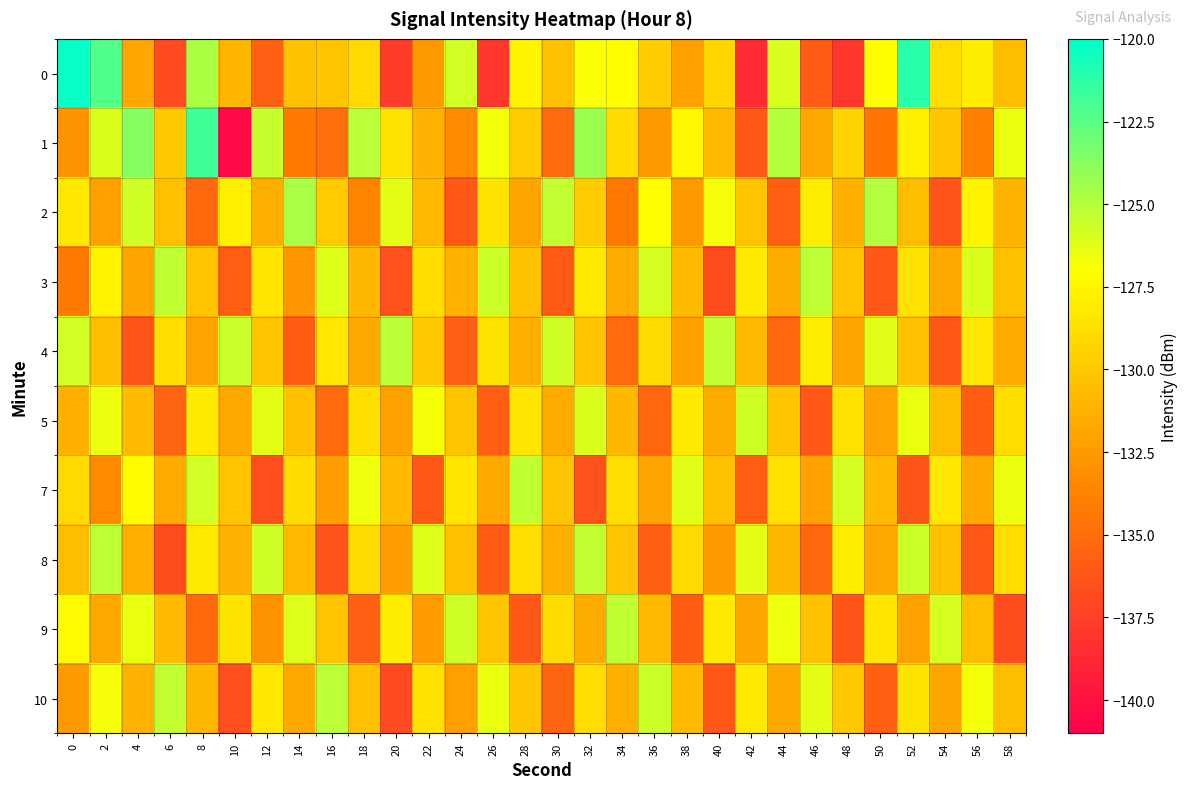

At 34, list the series in order from smallest to largest.

4, 2, 3, 10, 5, 8, 1, 7, 0, 9